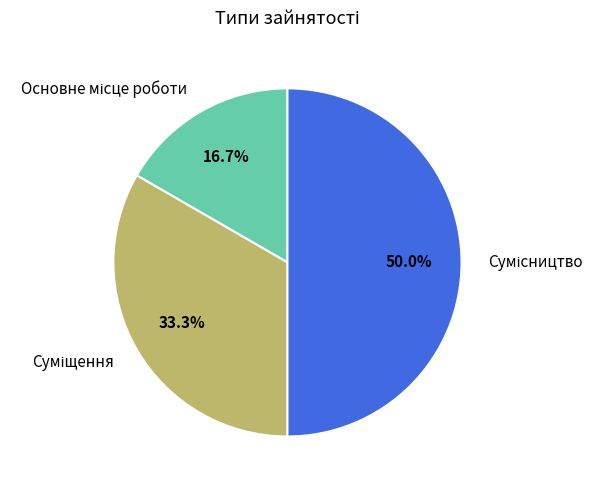

Count the number of slices in the pie.

3